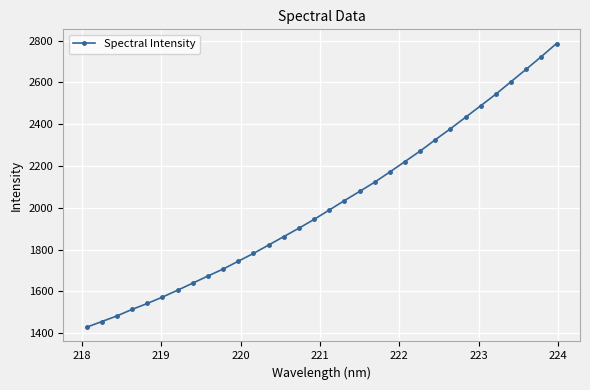

True or false: the data has more than 0 interior local peaks.

False